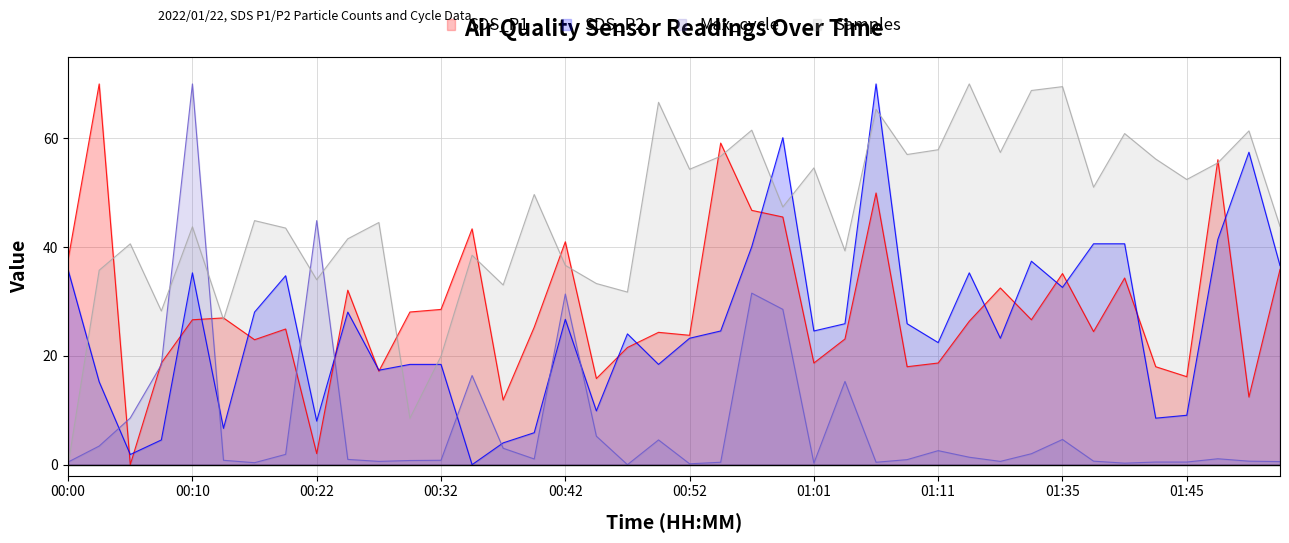

What is the difference between the maximum and minimum values in the Samples series?

70.0